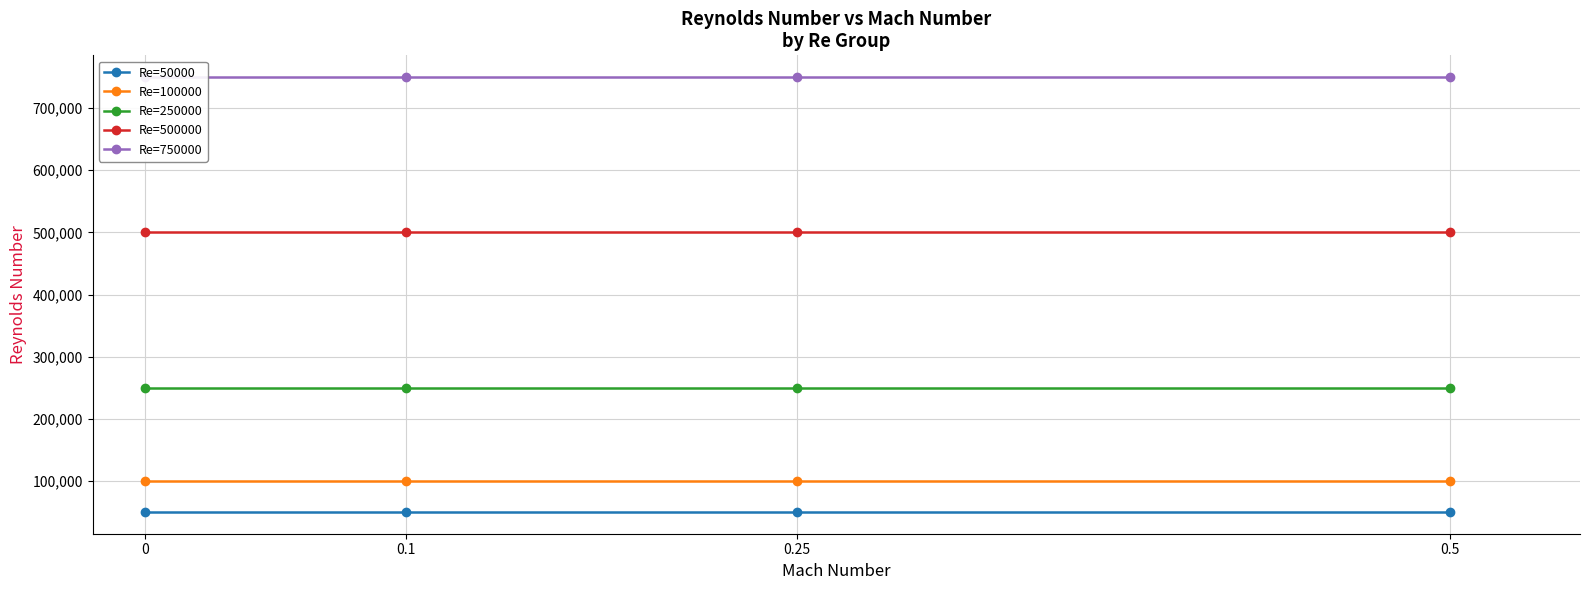

Rank the series by their maximum value, from highest to lowest.

Re=750000, Re=500000, Re=250000, Re=100000, Re=50000